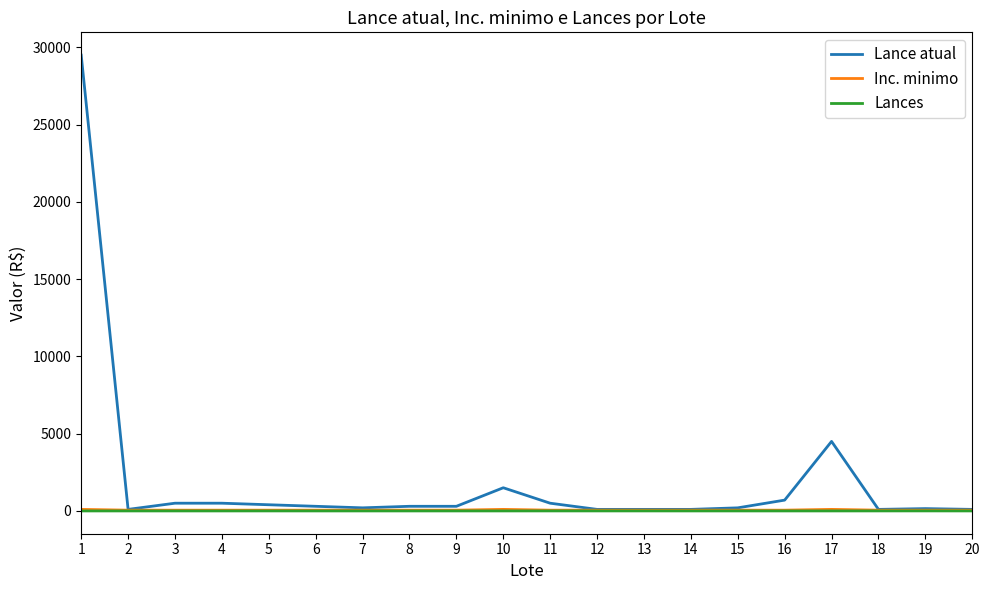

Which series has the largest range (max minus min)?

Lance atual